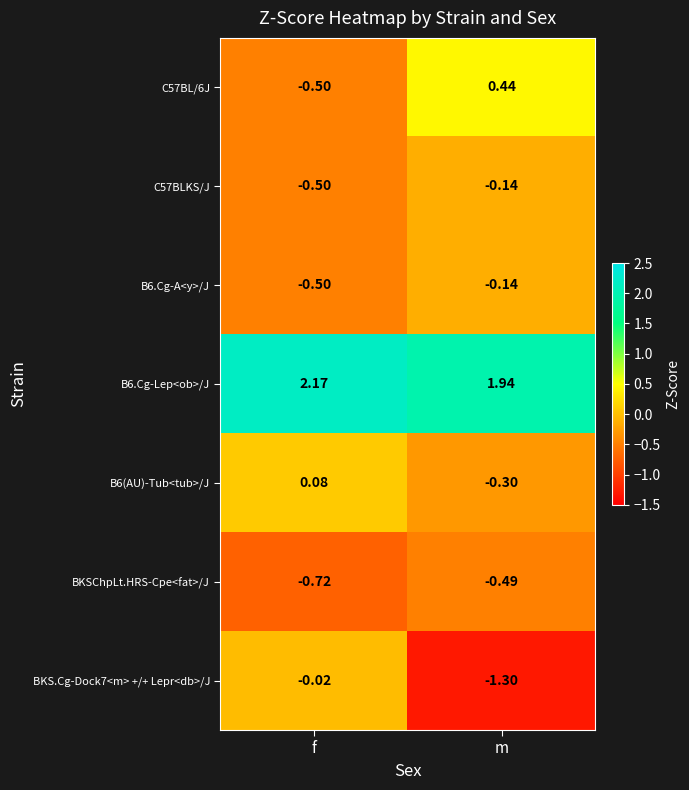

Rank the categories by BKS.Cg-Dock7<m> +/+ Lepr<db>/J value from highest to lowest.

f, m